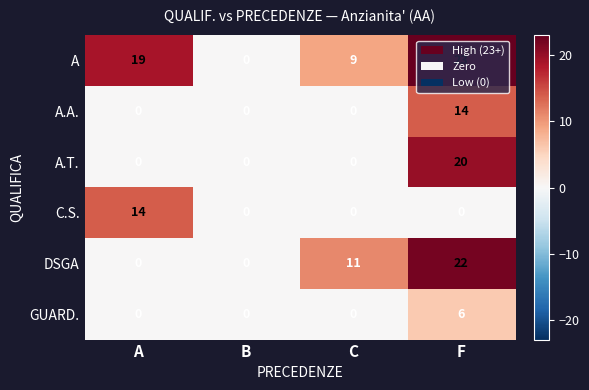

Is the value of C.S. at C greater than the value of A.A. at F?

No